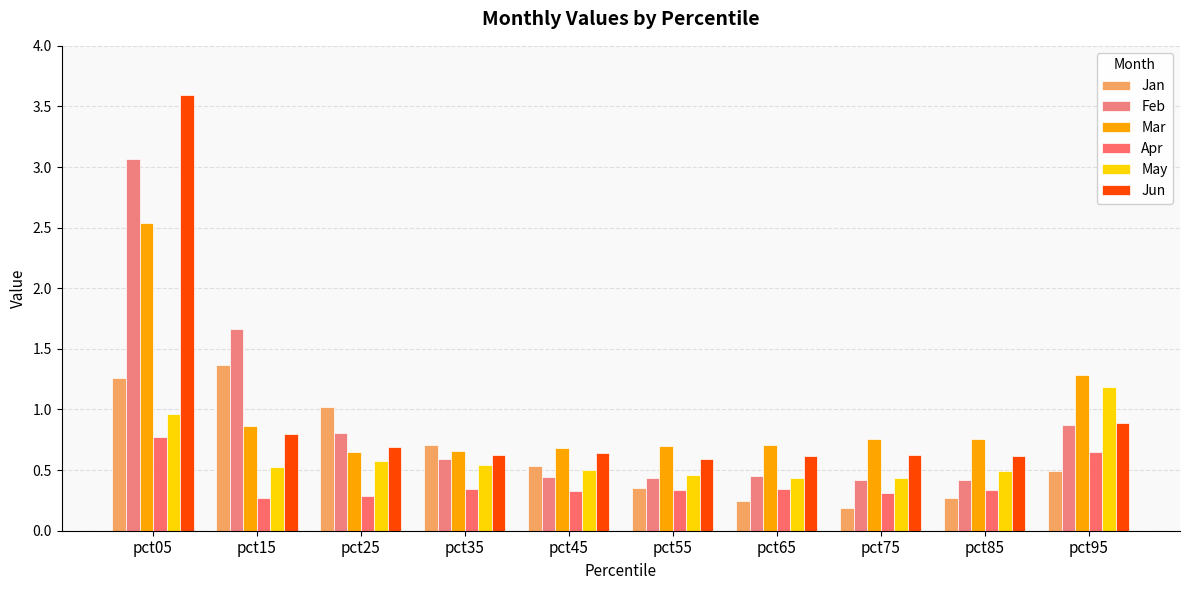

Which series has the largest total across all categories?

Jun